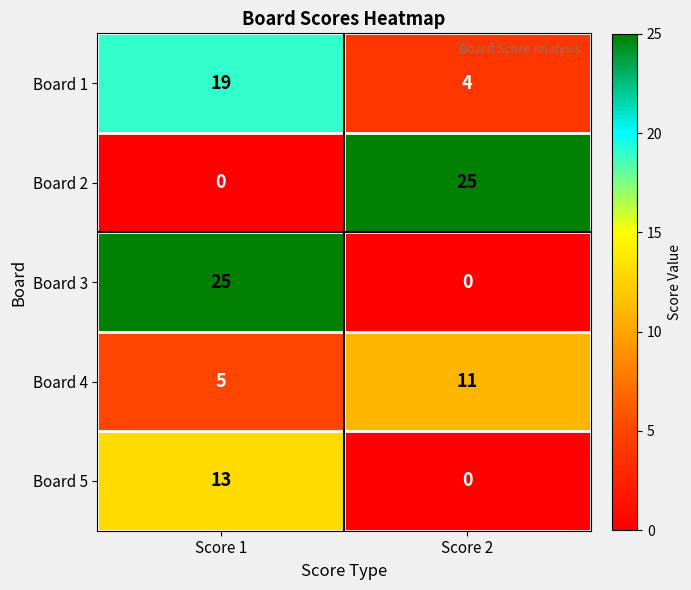

How many values in Board 2 are above zero?

1